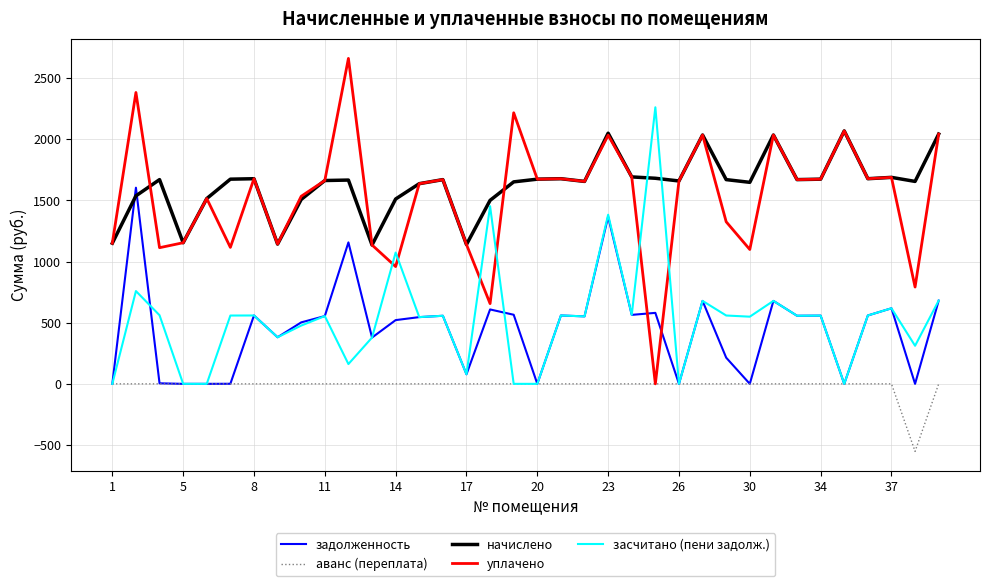

Rank the series by their maximum value, from lowest to highest.

аванс (переплата), задолженность, начислено, засчитано (пени задолж.), уплачено